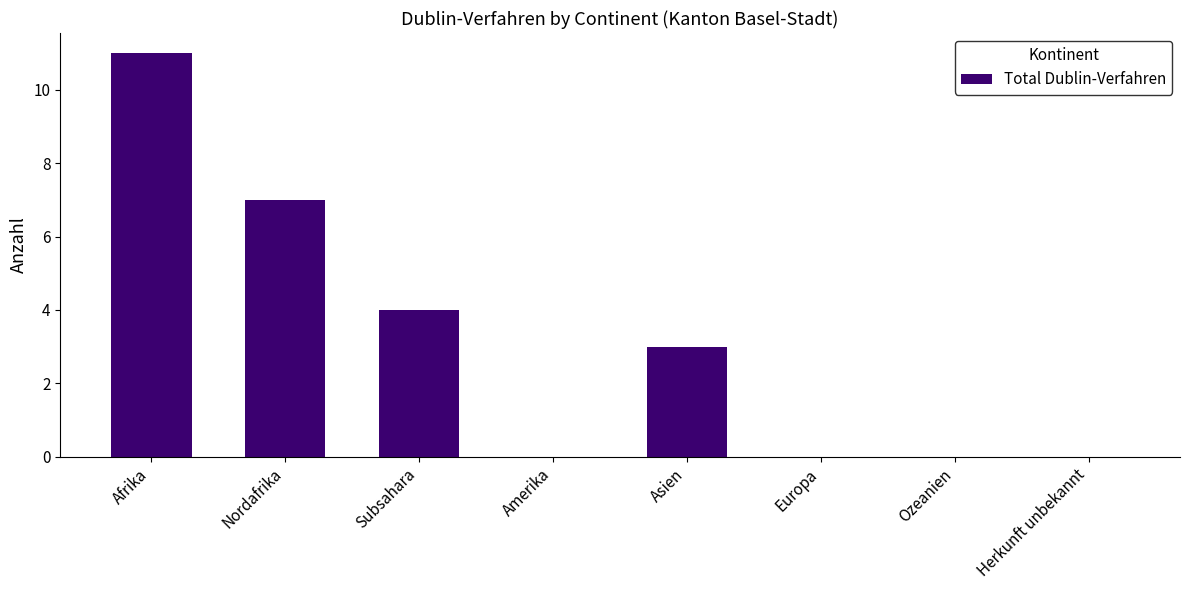

What is the sum of the values at Amerika and Nordafrika?

7